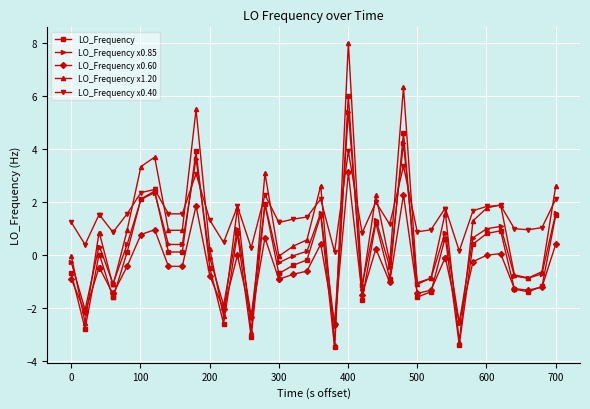

How many data points does each series have?

40